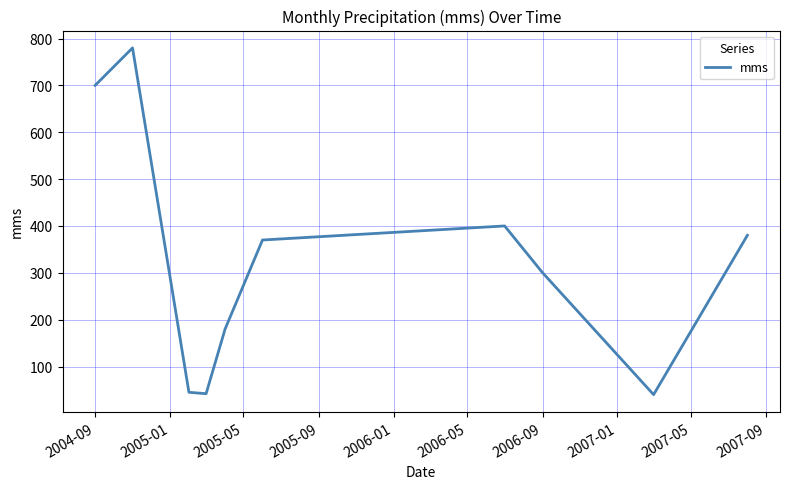

What is the greatest value displayed?

780